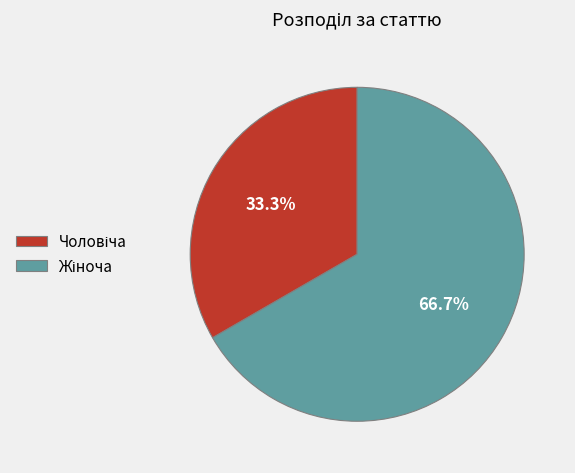

Does any single category account for the majority?

Yes